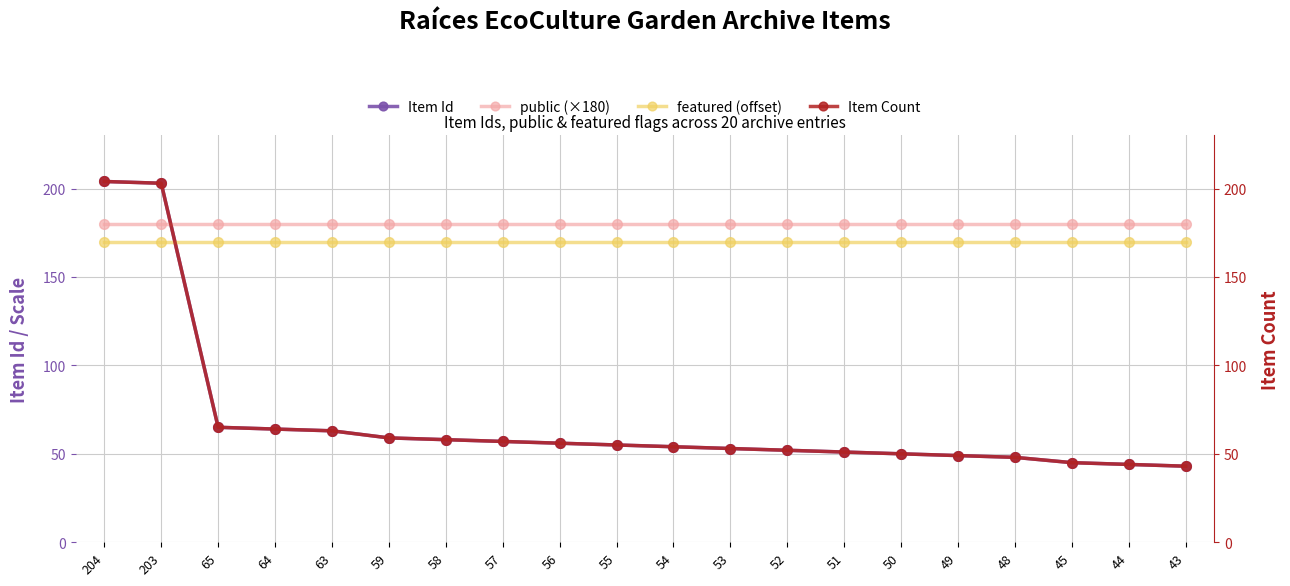

What are all the series names shown in the legend?

Item Id, public (×180), featured (offset), Item Count